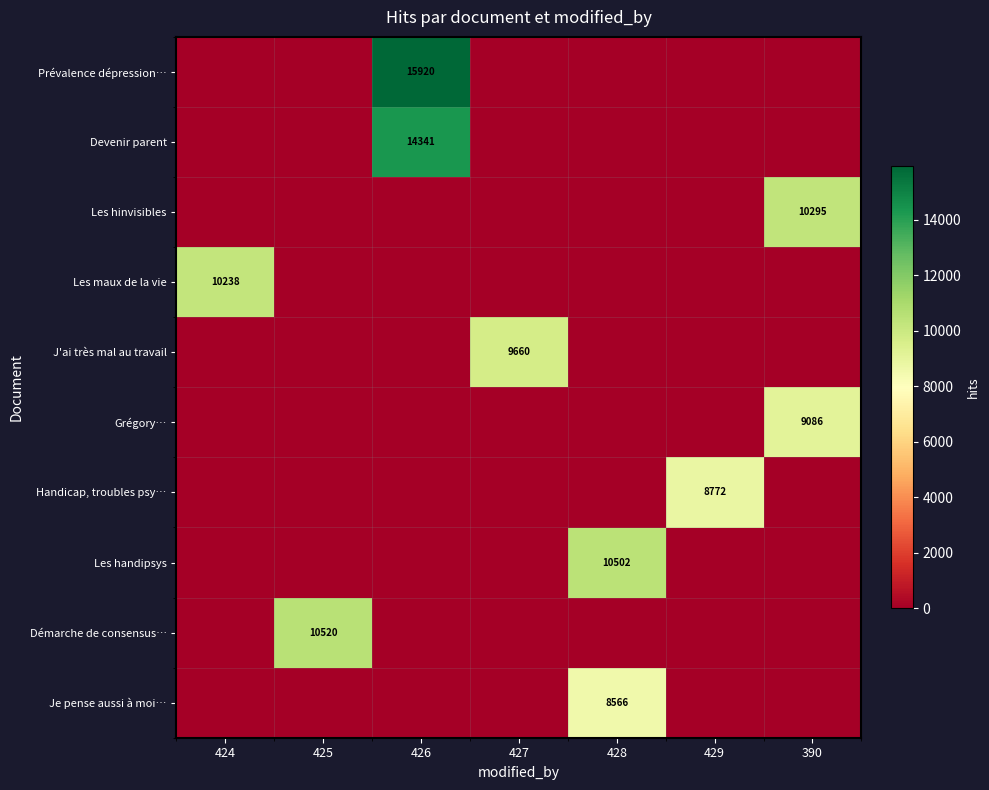

Which series has the largest range (max minus min)?

Prévalence dépression…